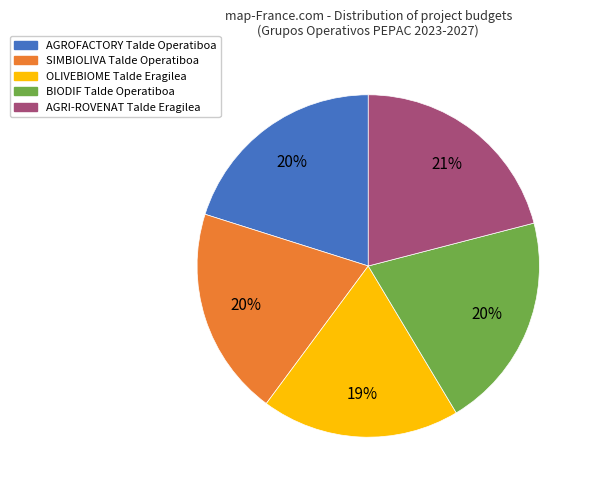

Count the number of slices in the pie.

5